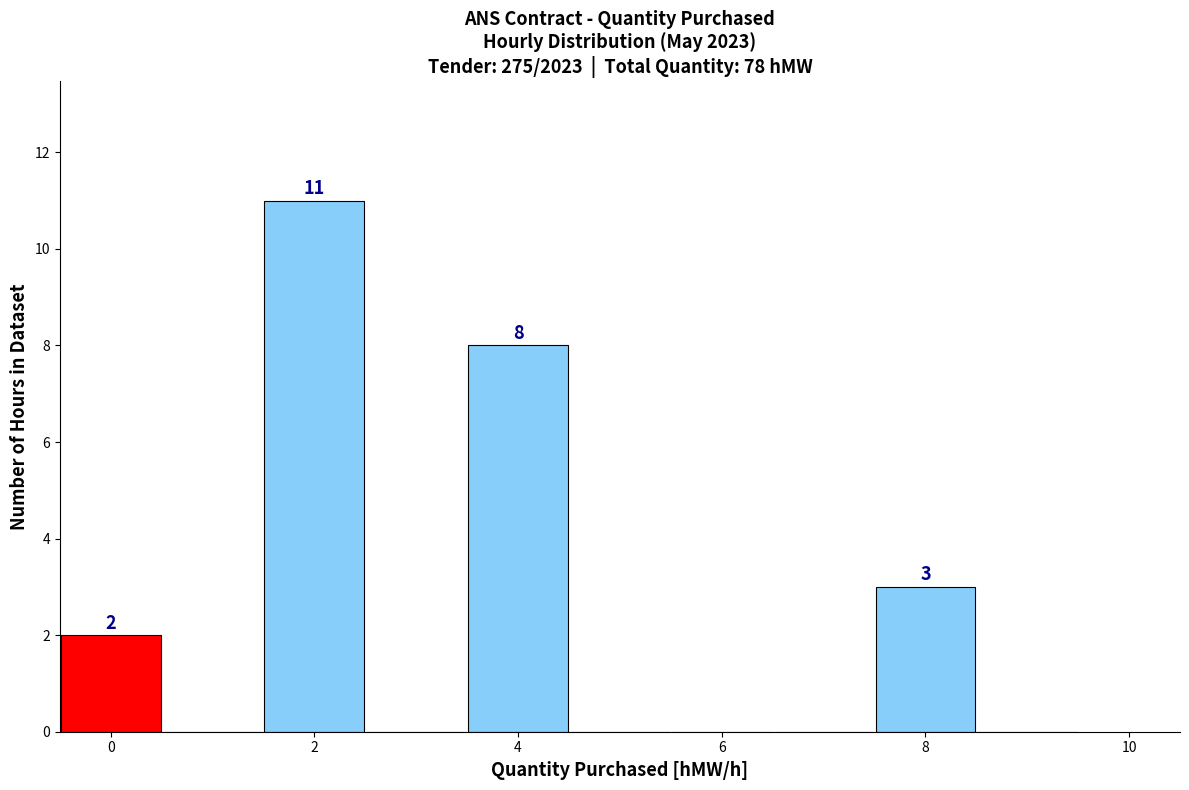

Which range on the x-axis has the tallest bar?

1.5 to 2.5